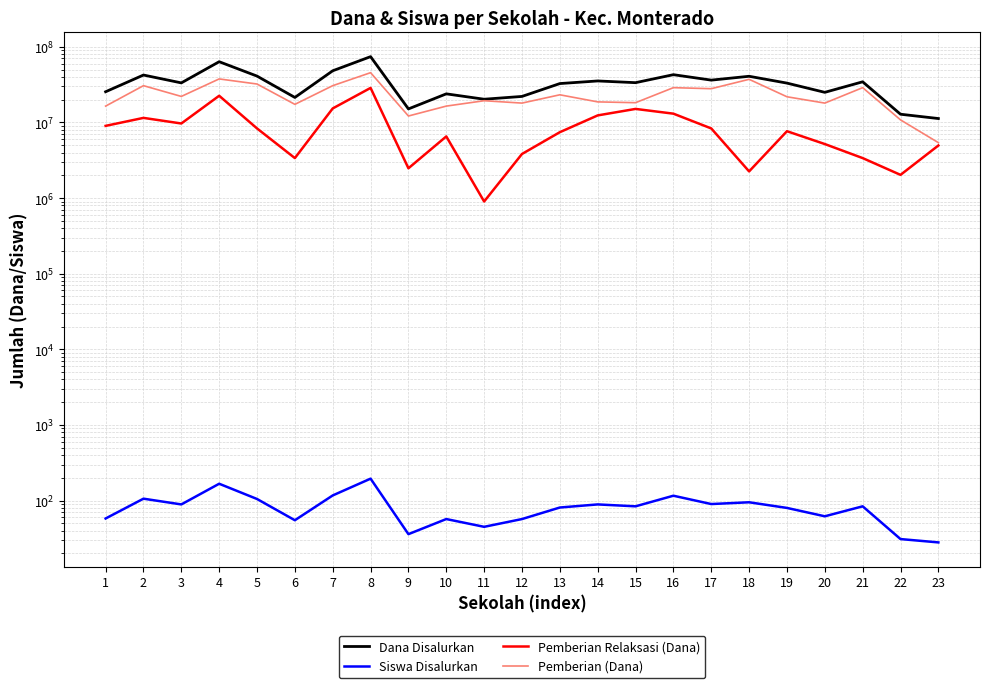

Where does the Siswa Disalurkan series first go above 84?

2